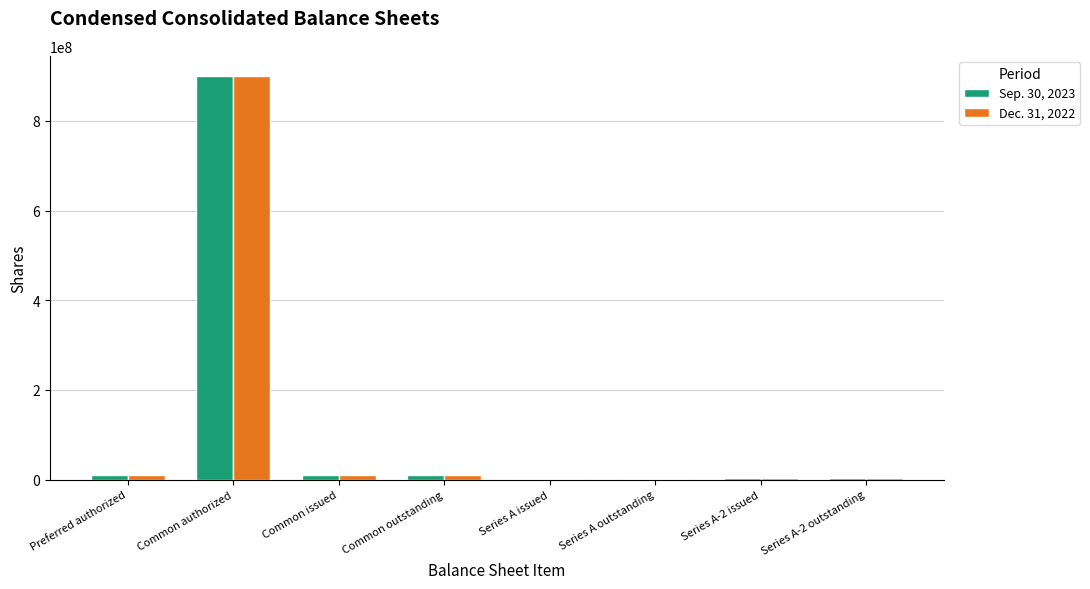

What is the average value of the Sep. 30, 2023 series?

117010006